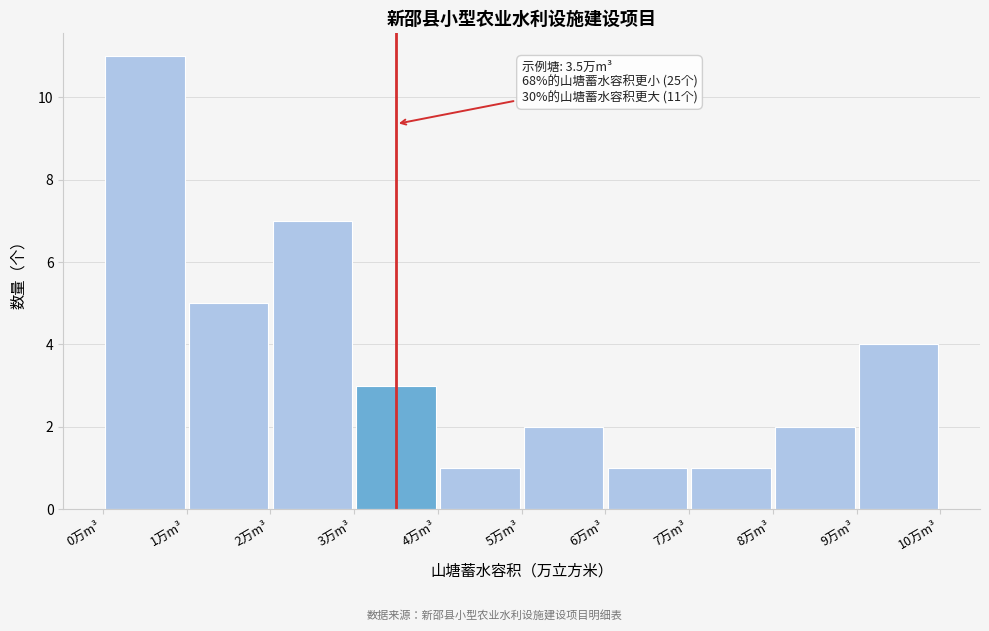

Over which range of the x-axis is the bar tallest?

0 to 1